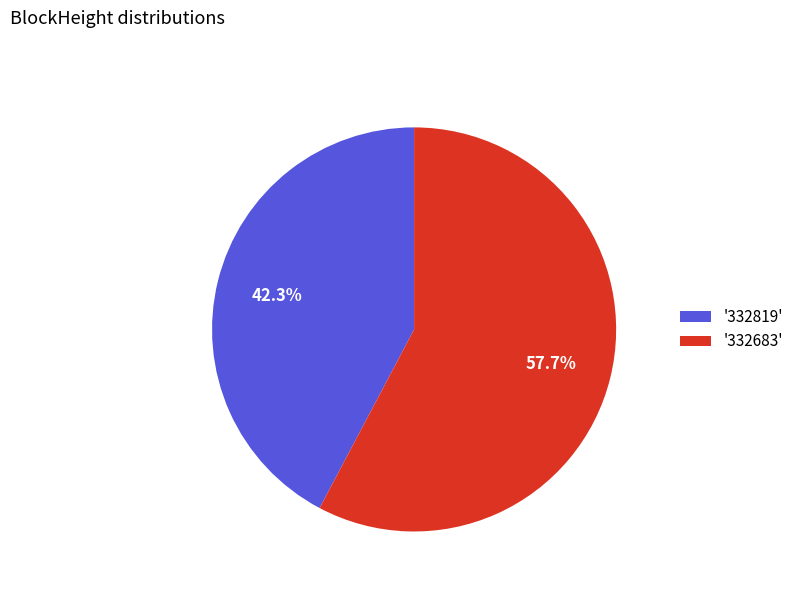

What is the smallest slice in the pie chart?

'332819'